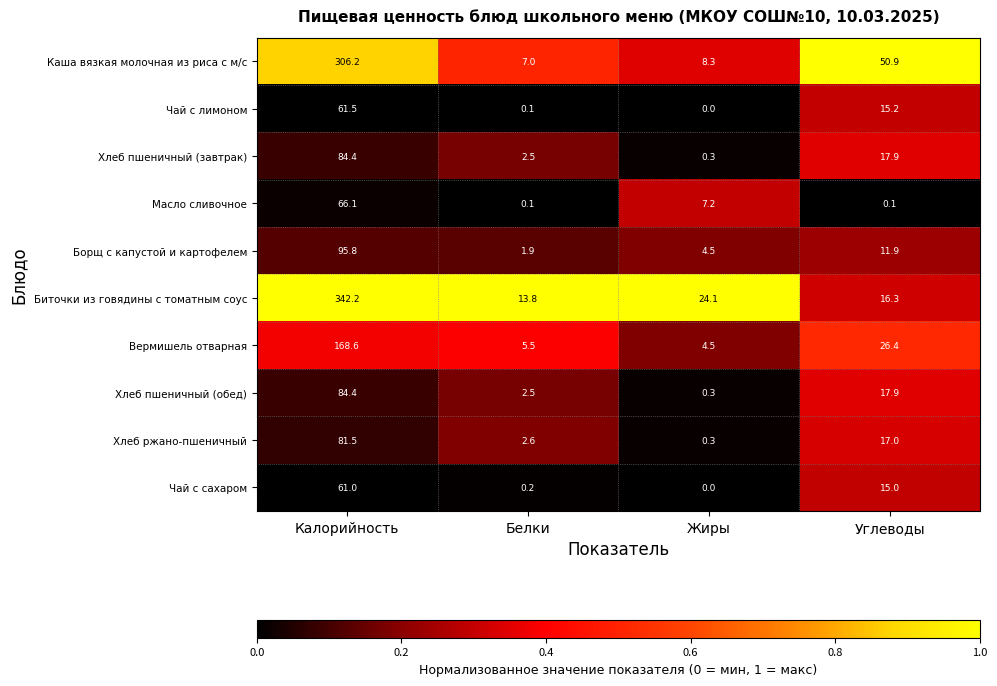

What is the spread (max minus min) of values at Углеводы?

50.8